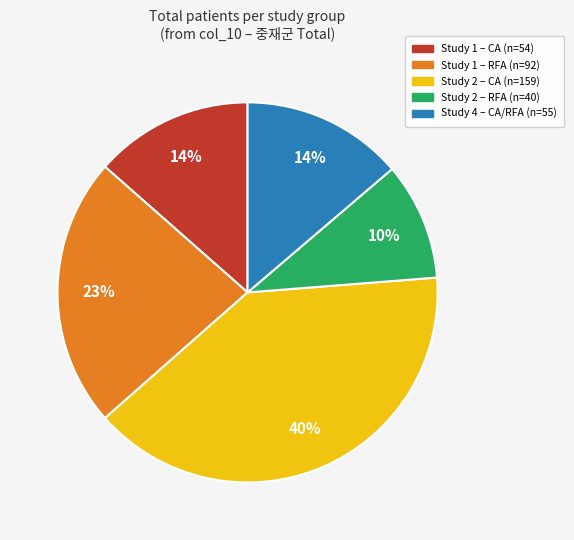

Is there any slice that represents more than half of the pie?

No